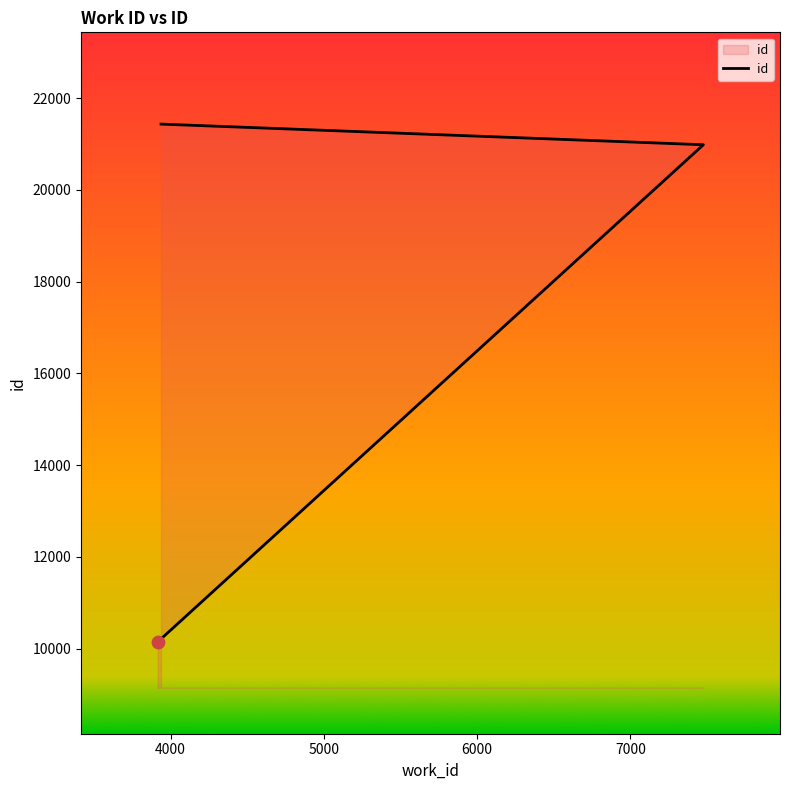

What is the change in value from 7476 to 3938?

+450